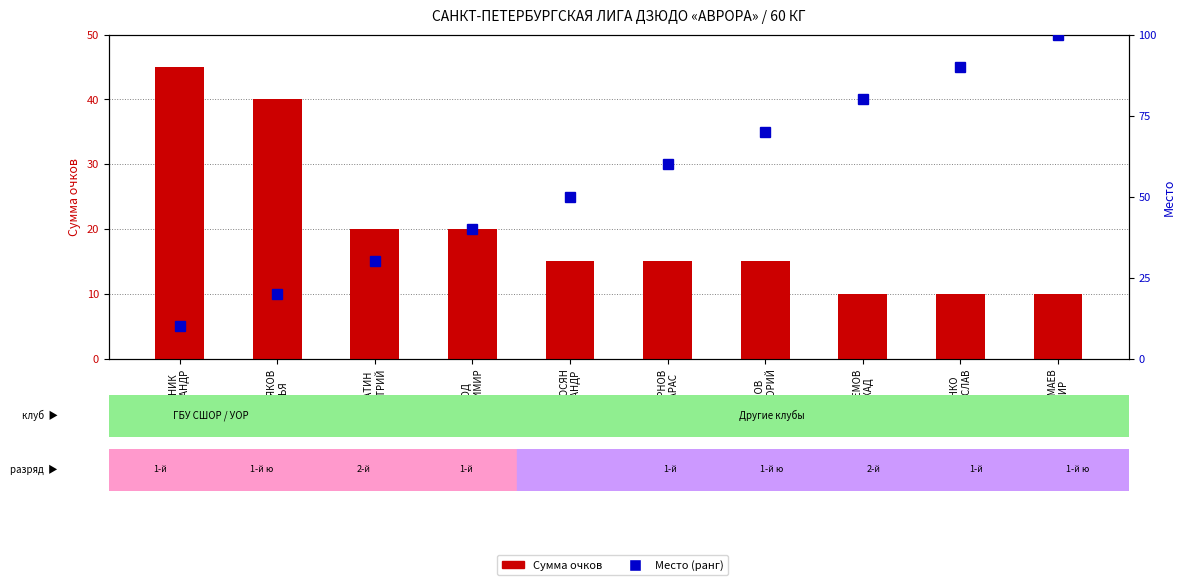

What is the difference between the Место (в %) values at ОЛЕЙНИК
АЛЕКСАНДР and УДОД
ВЛАДИМИР?

30